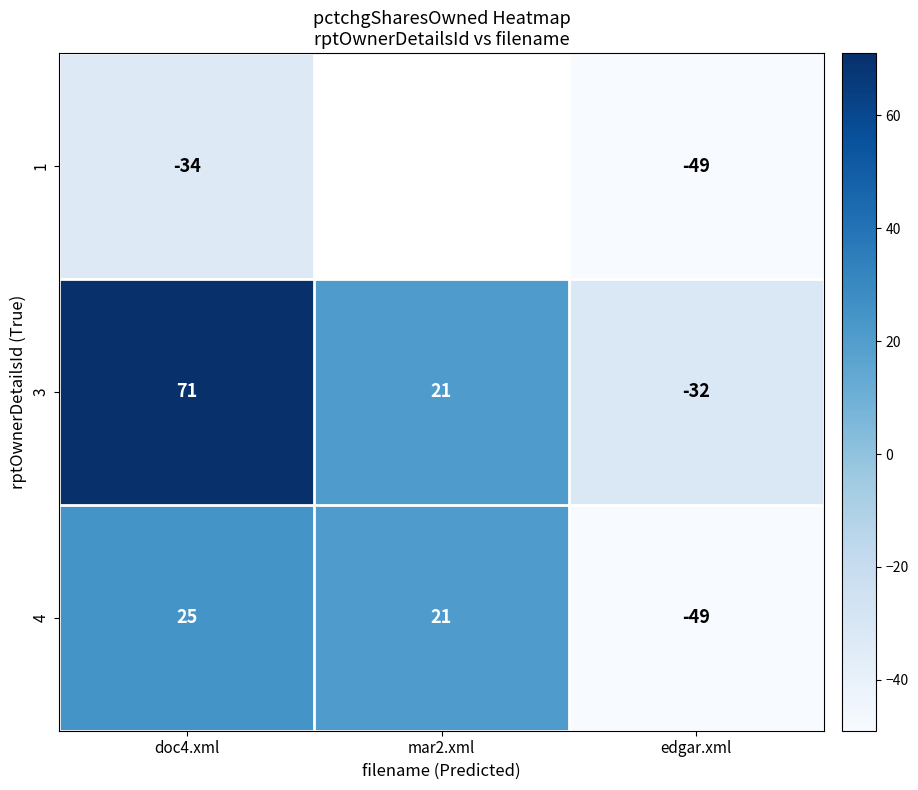

The 4 series shows 21 at mar2.xml. True or false?

True